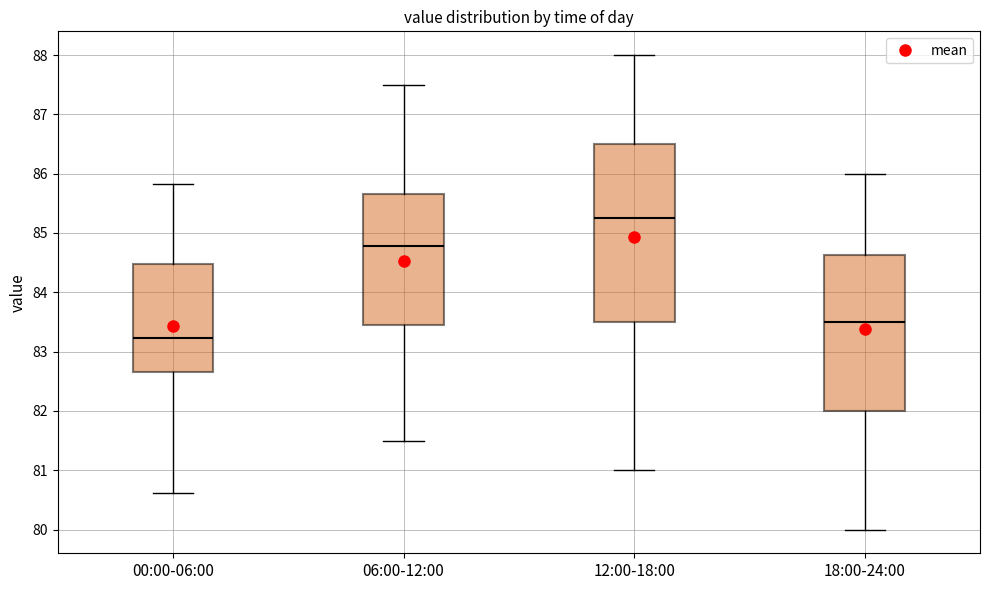

Where is the lower edge of the box for 12:00-18:00 on the y-axis? The values are not printed on the chart, so give them approximately, as read against the axis.

83.5